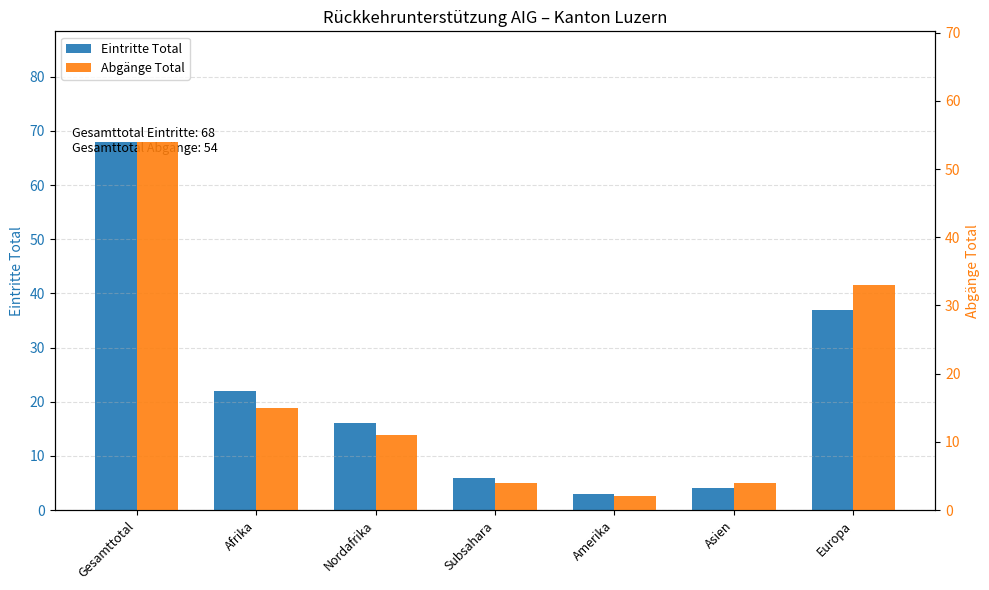

Rank the series by their maximum value, from highest to lowest.

Eintritte Total, Abgänge Total